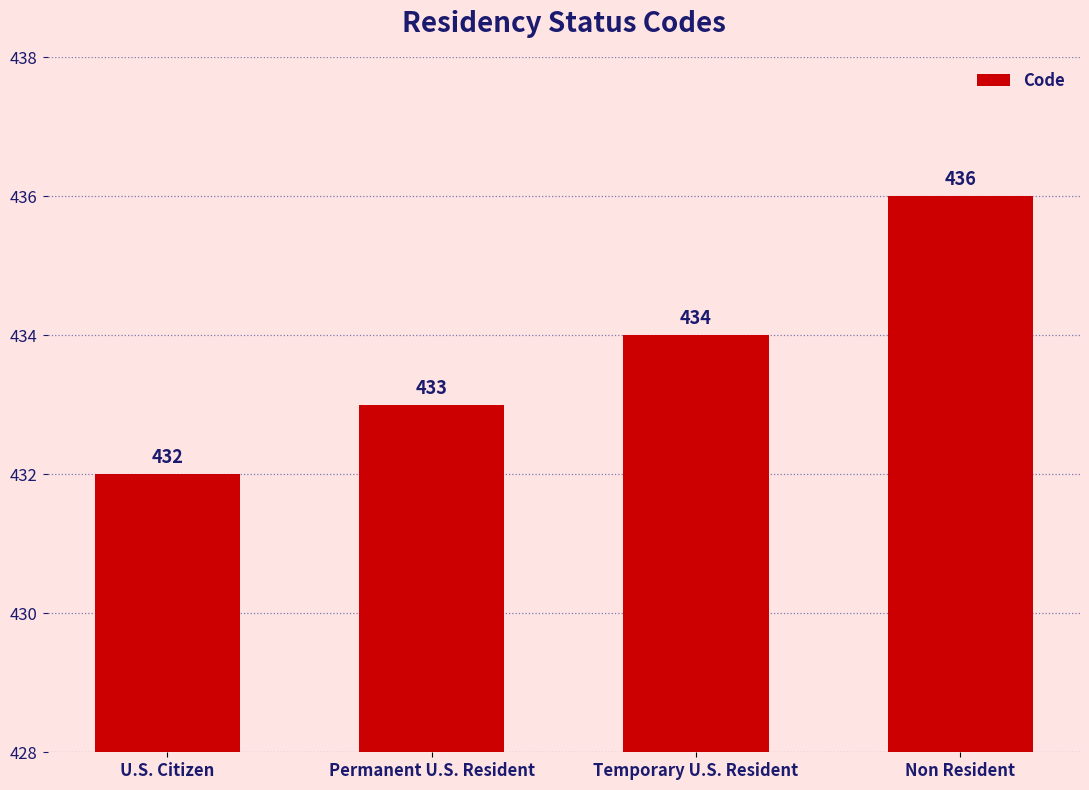

How many data points are less than 434?

2